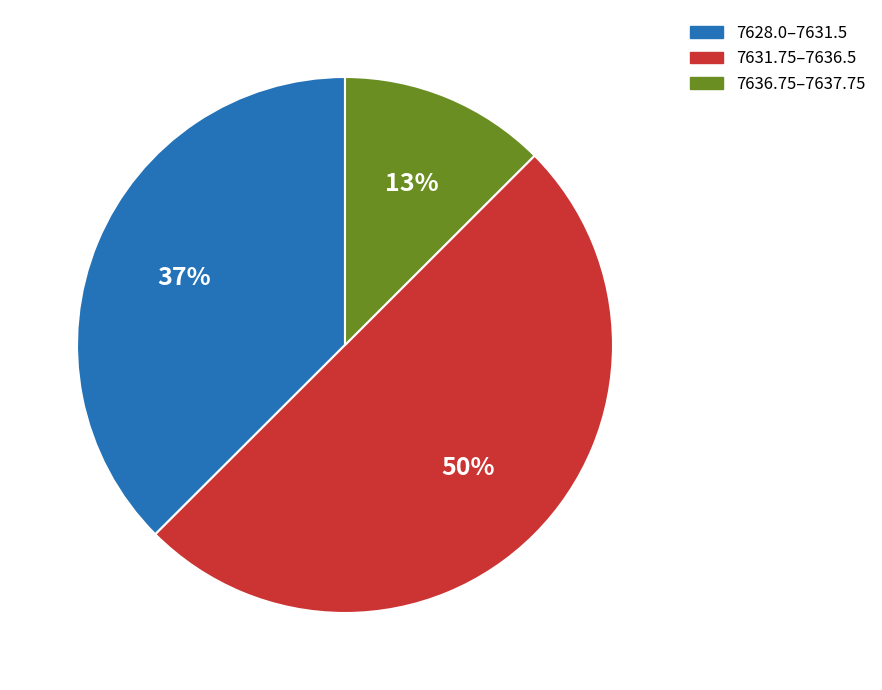

To the nearest percent, what is the average slice percentage?

33%